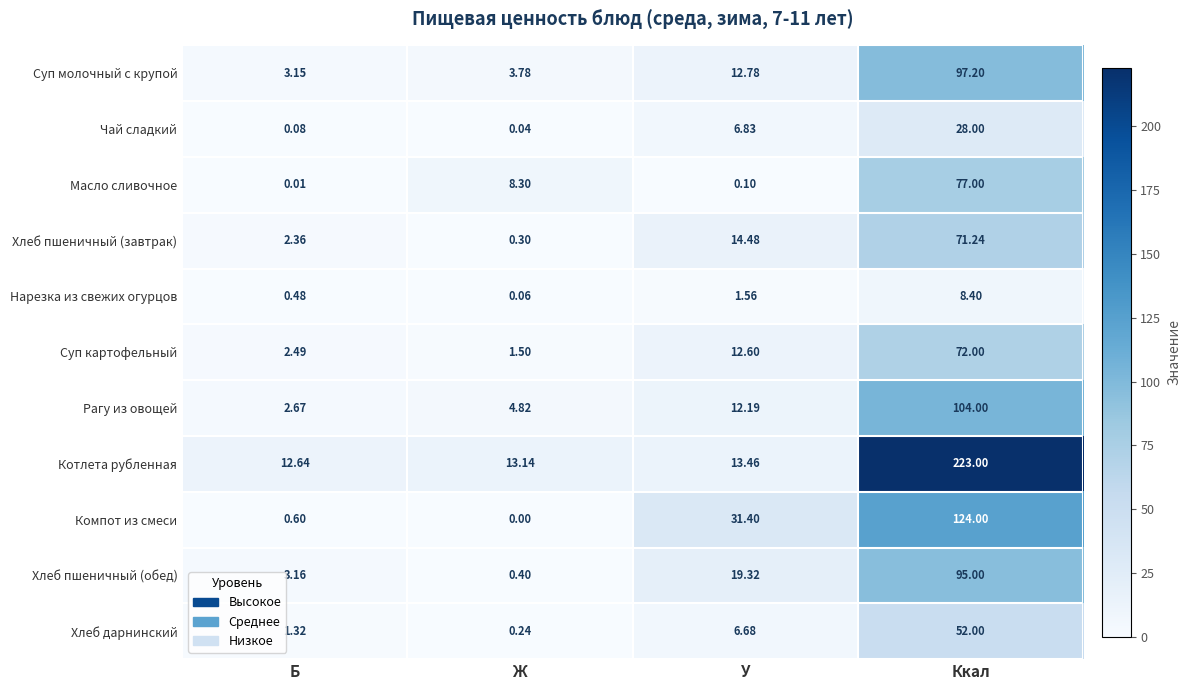

At which label does Хлеб дарнинский reach its peak?

Ккал